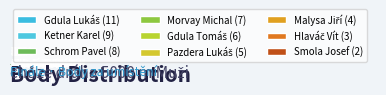

What is the total percentage of Ketner Karel and Malysa Jiří?

23.6%